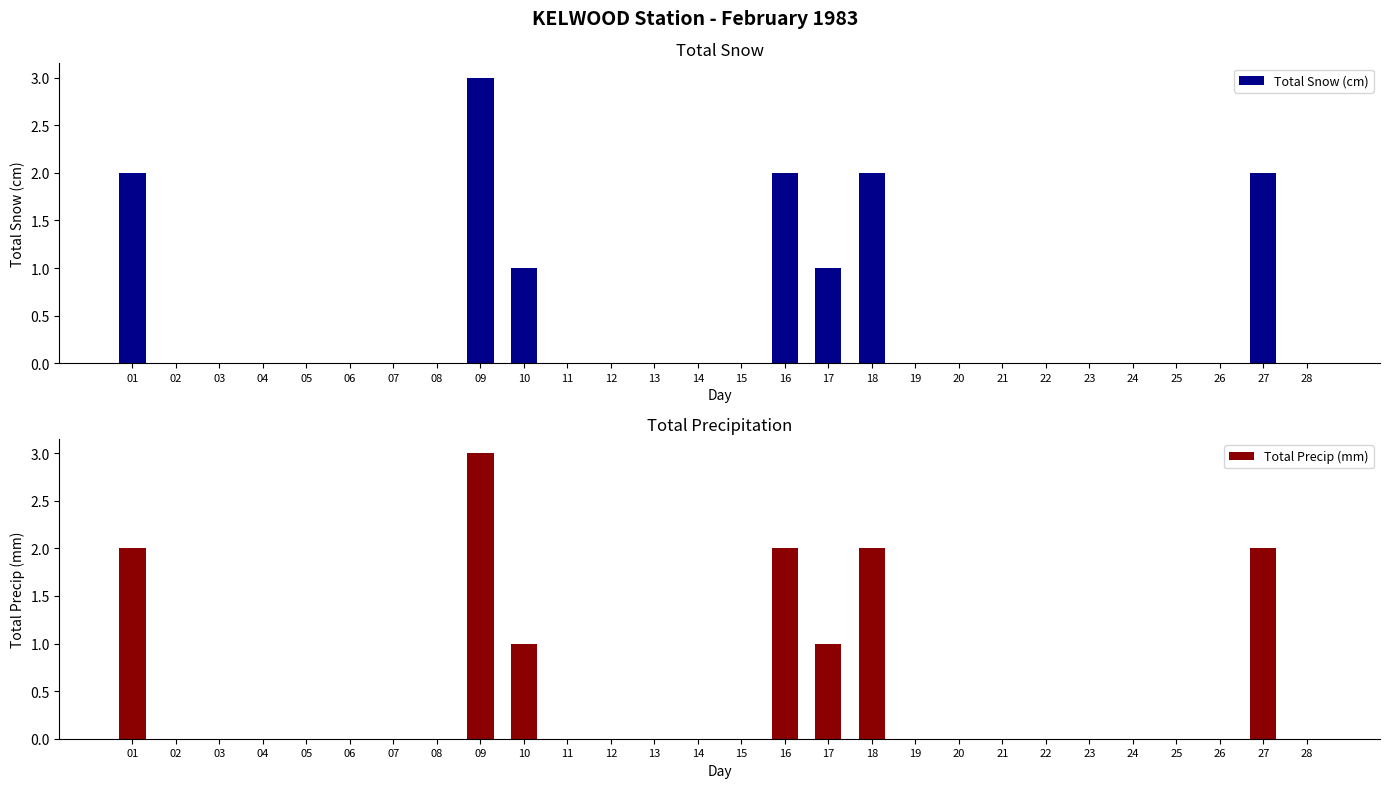

Which series has the widest spread of values?

Total Snow (cm)